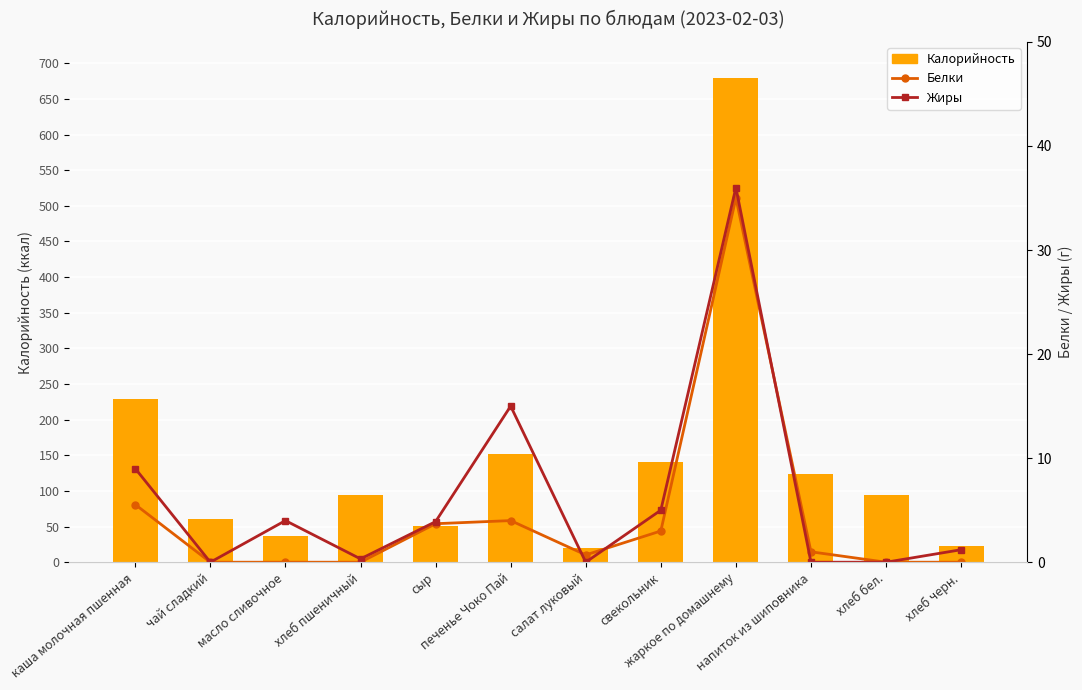

What is the difference between the second highest and second lowest values in the Белки series?

5.5